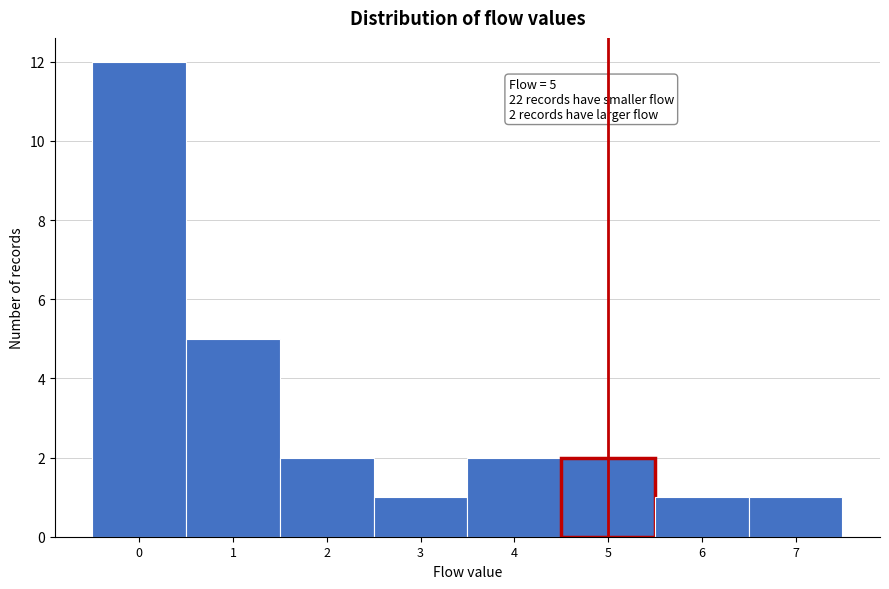

Which range on the x-axis has the tallest bar?

-0.5 to 0.5